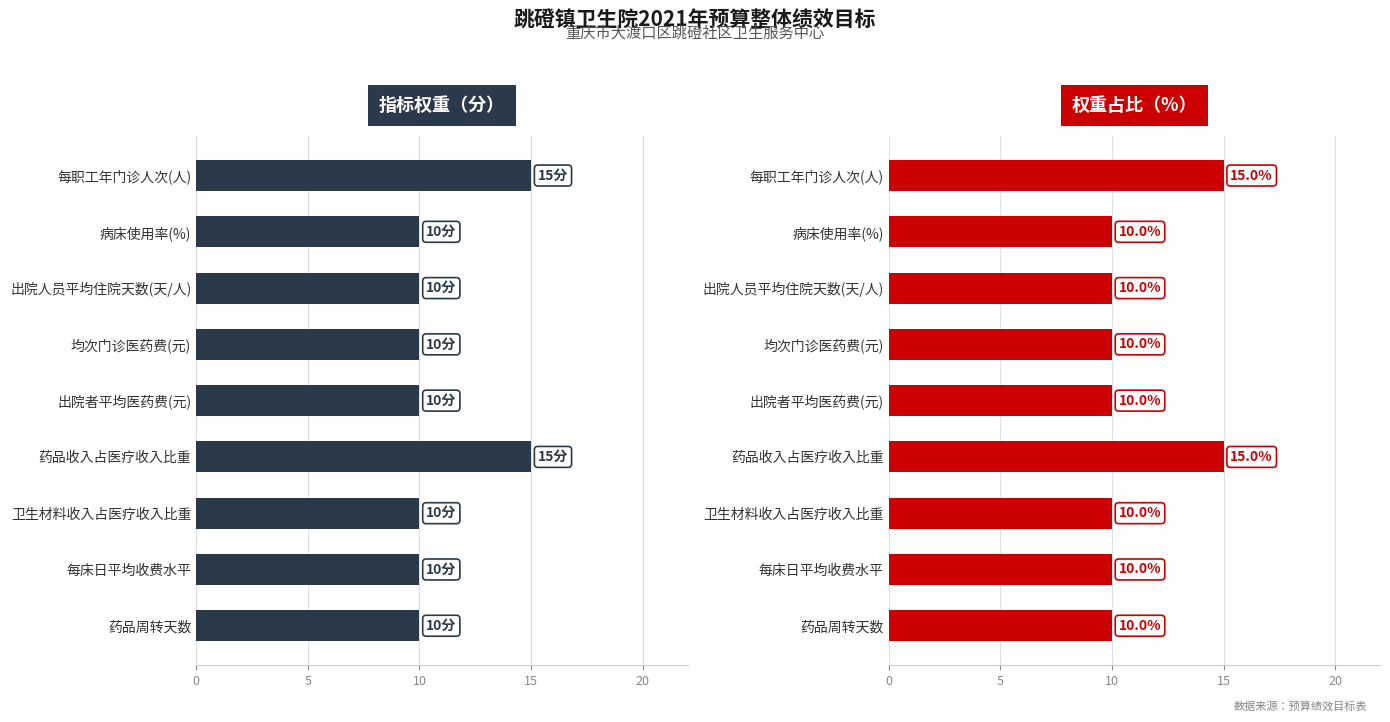

What are all the series names shown in the legend?

指标权重, 权重占比